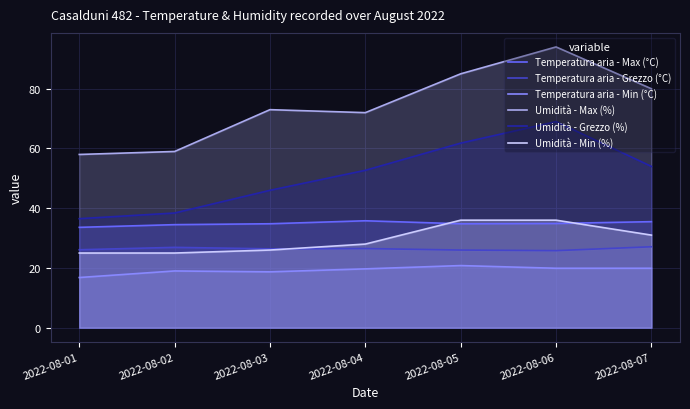

The Umidità - Grezzo (%) series shows 37.4 at 2022-08-06. True or false?

False